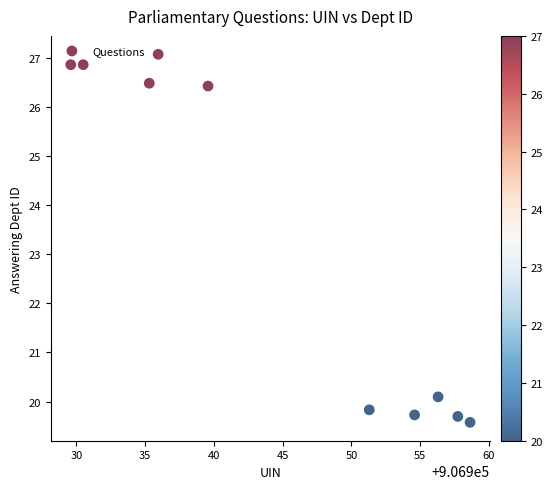

What is the average X value?

906944.9